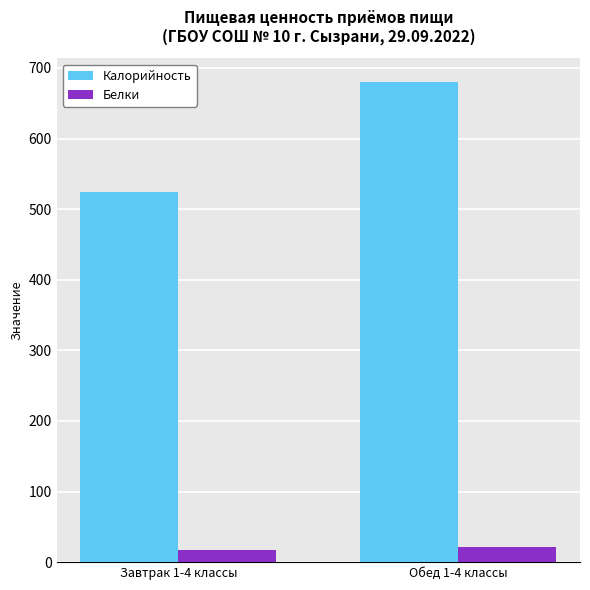

Which series has the largest total across all categories?

Калорийность